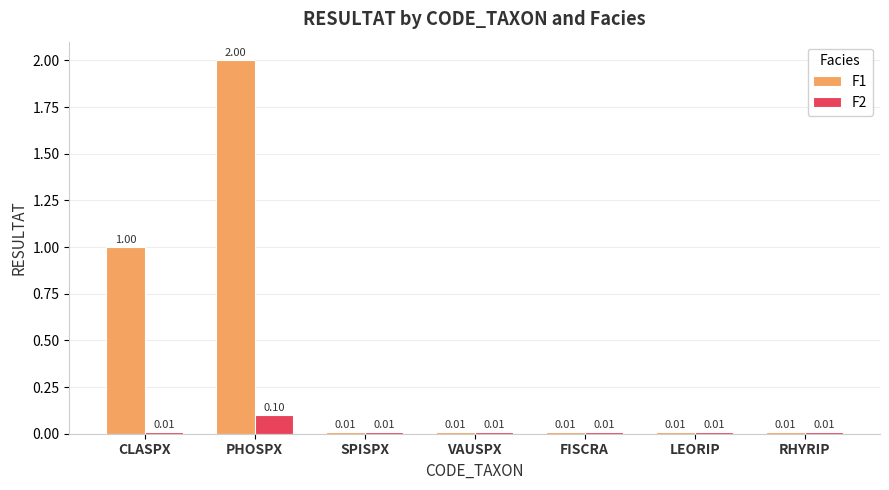

List the series in order of their overall mean, highest first.

F1, F2